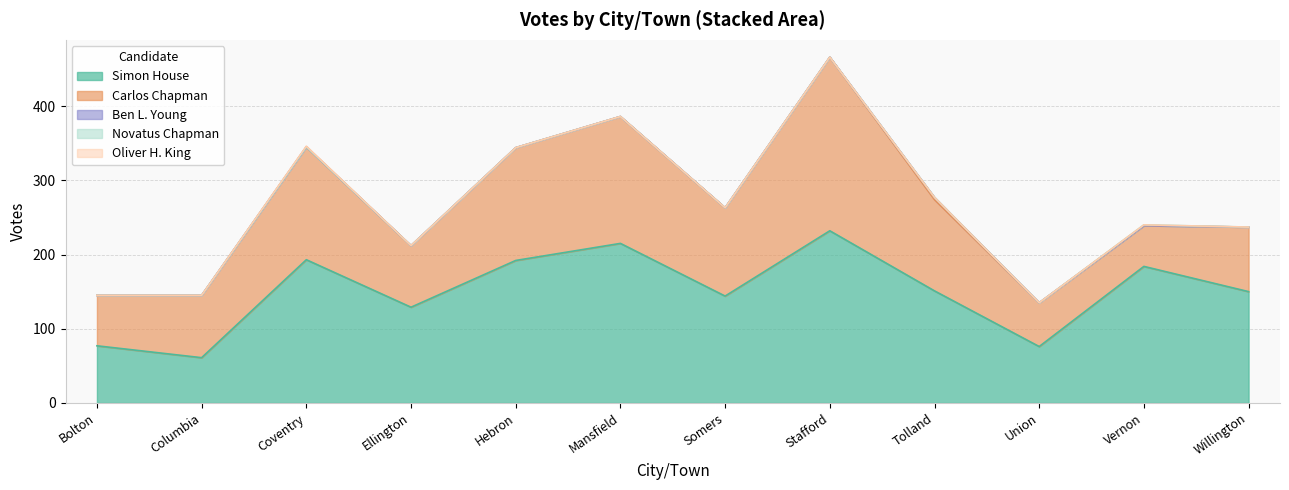

Where is the first local maximum for Simon House?

Coventry